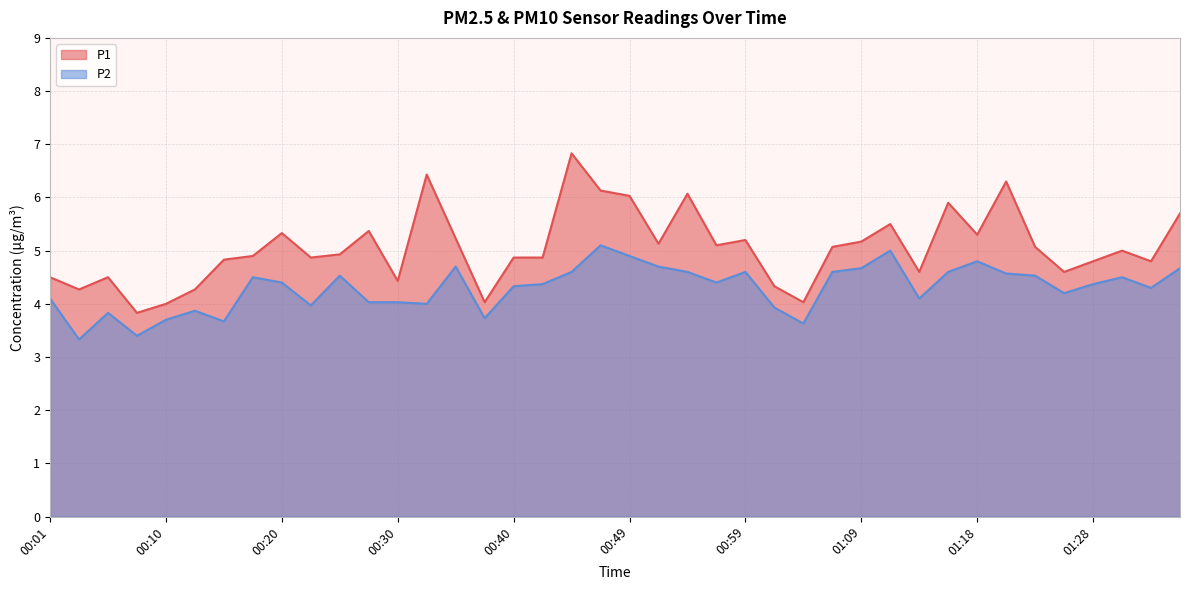

Is it true that P1 equals 11.6 at 00:44?

False